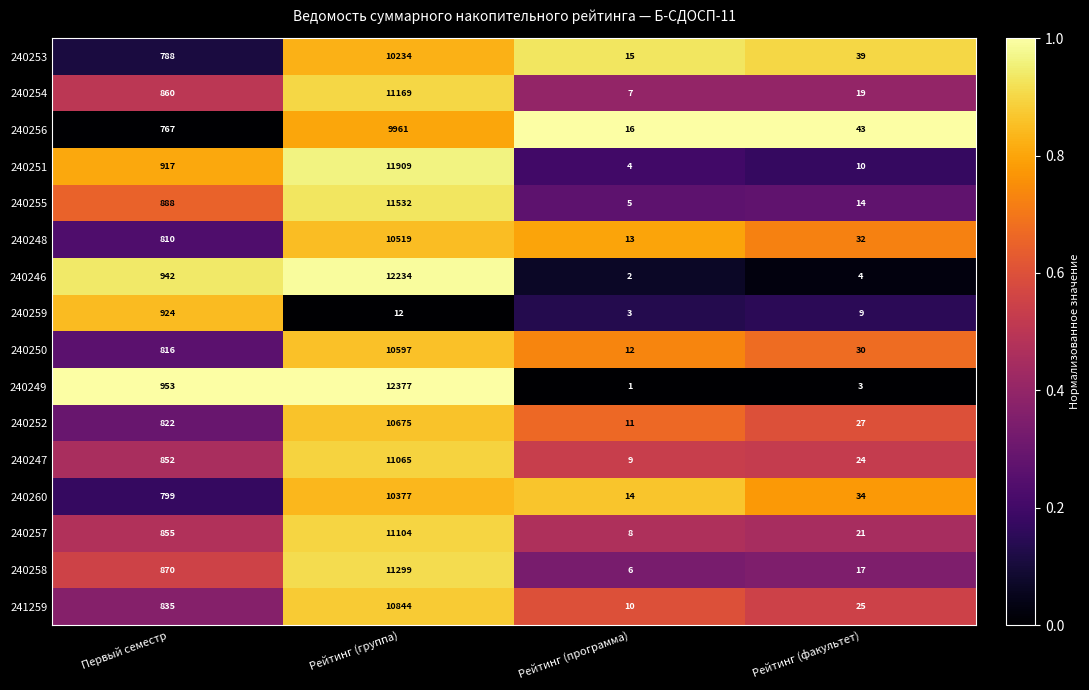

Is it true that 241259 equals 10844 at Рейтинг (группа)?

True